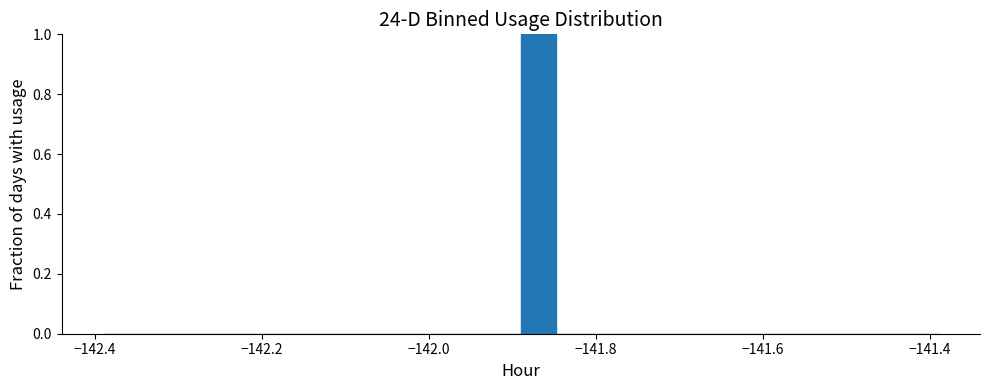

Read against the x-axis, roughly where is the centre of the tallest bar?

-141.86